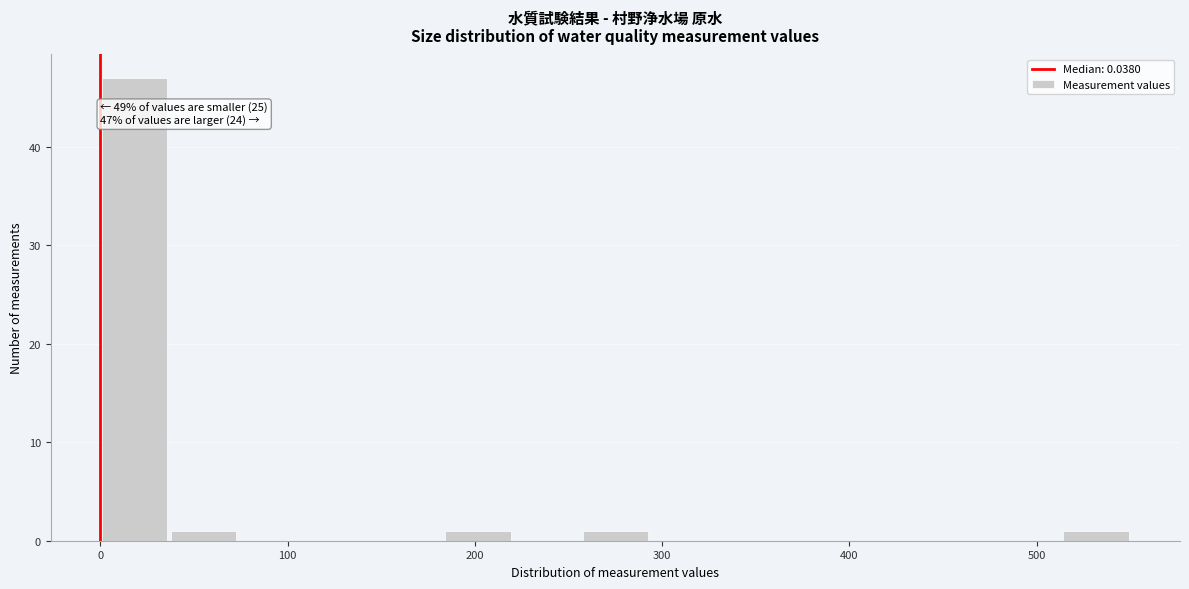

Read against the x-axis, roughly where is the centre of the tallest bar?

20